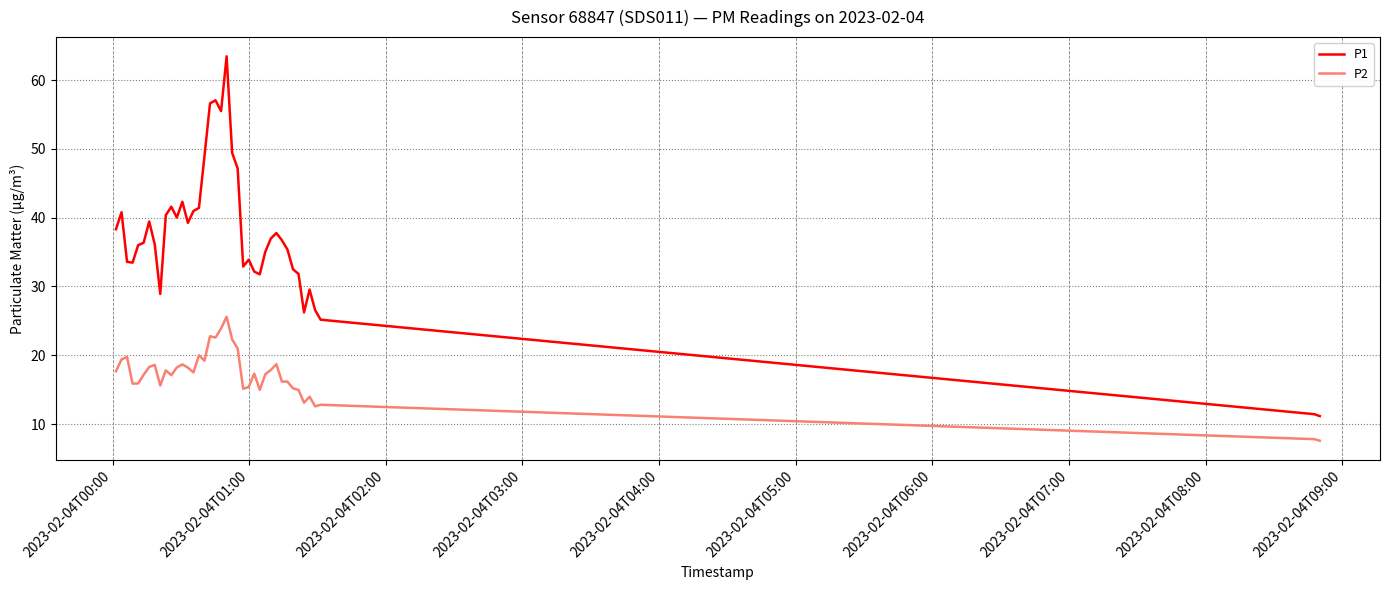

True or false: P1 and P2 cross at least once.

False